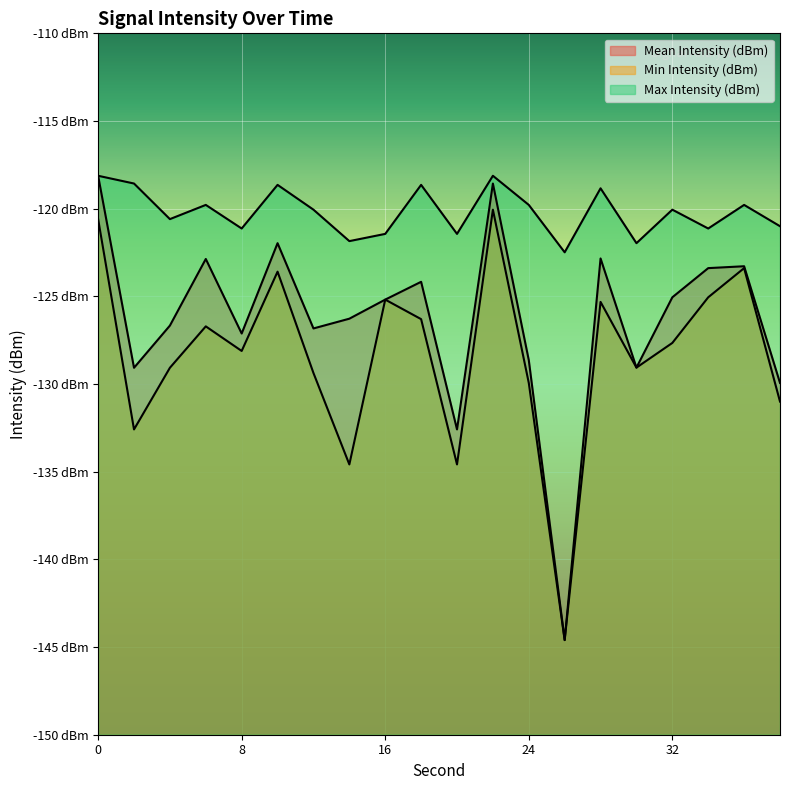

Read the Min Intensity (dBm) value at 10.

-123.6